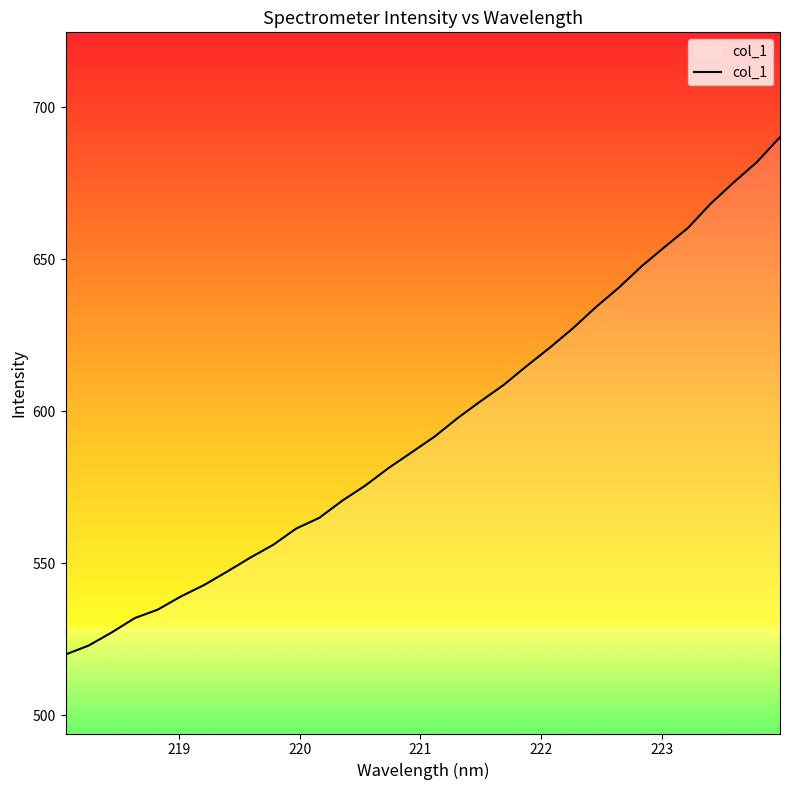

What is the smallest value displayed?

520.0